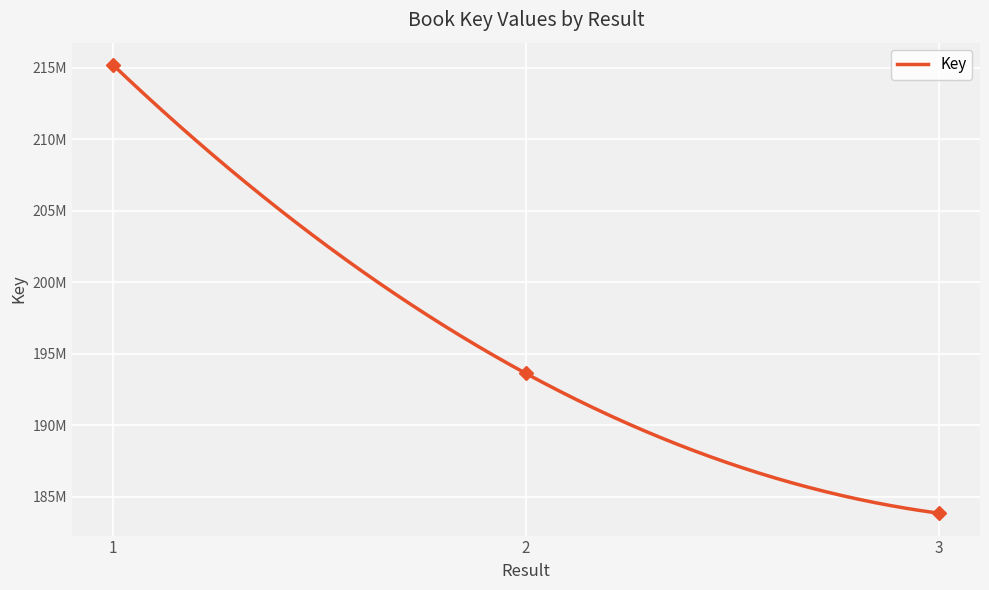

What is the difference between the maximum and second lowest values?

21565792